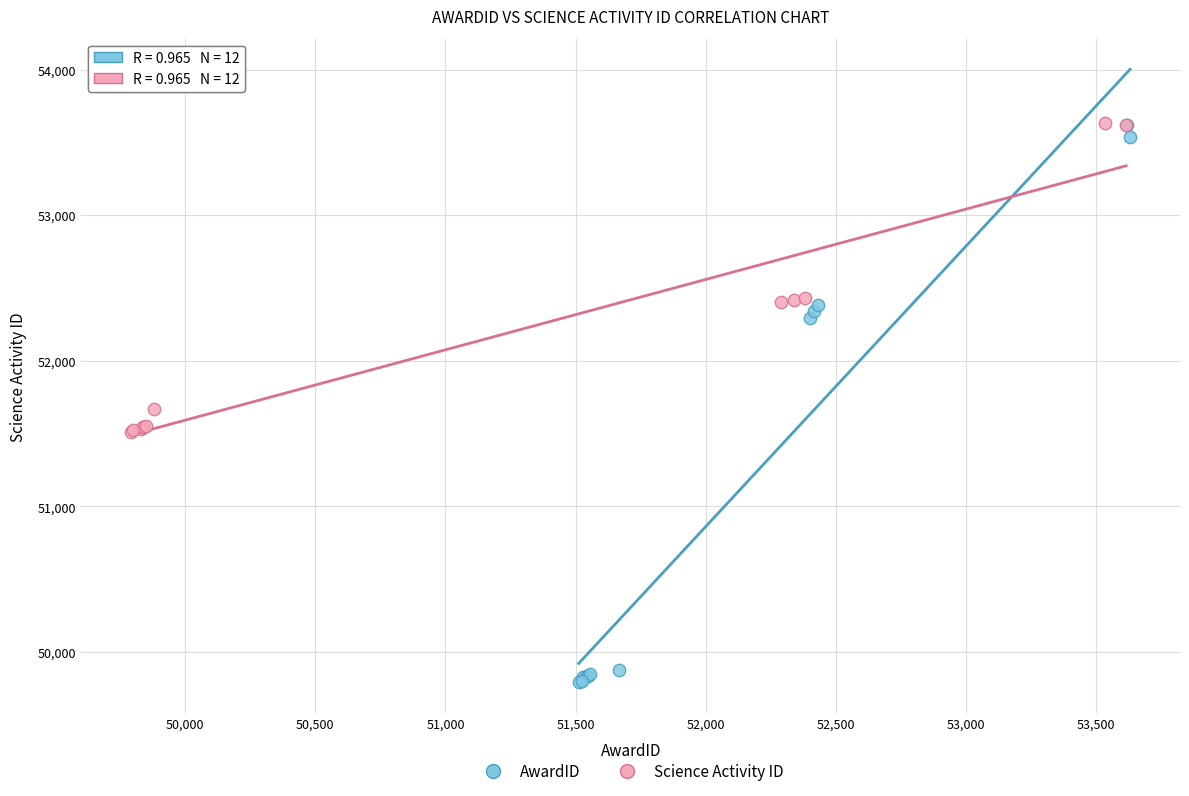

What are all the series names shown in the legend?

AwardID, Science Activity ID